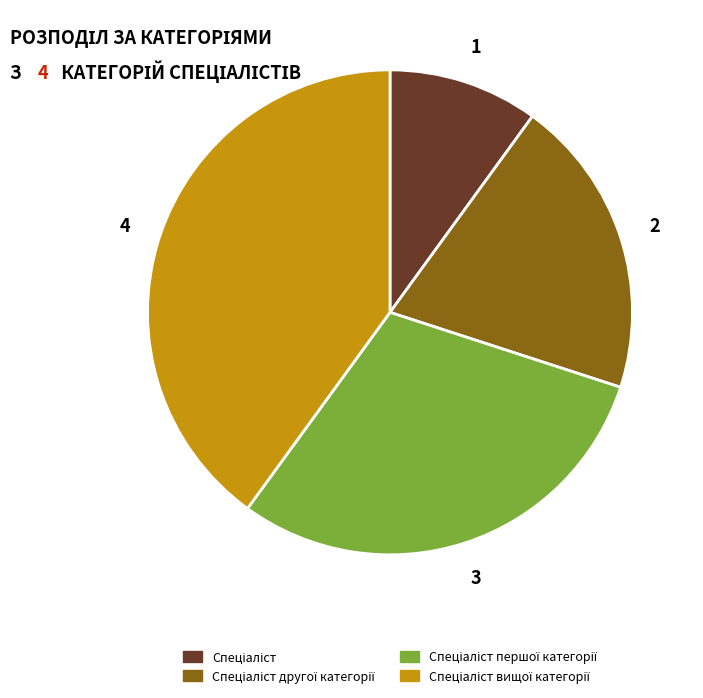

Is there a majority slice in this chart?

No